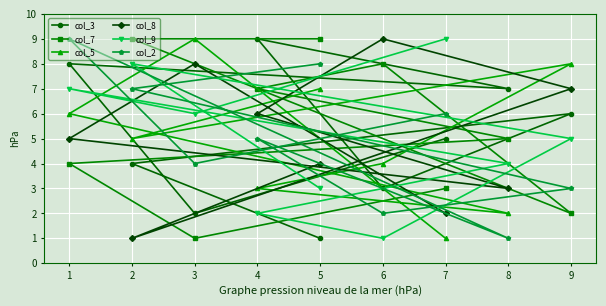

What is the maximum value shown in the chart?

9